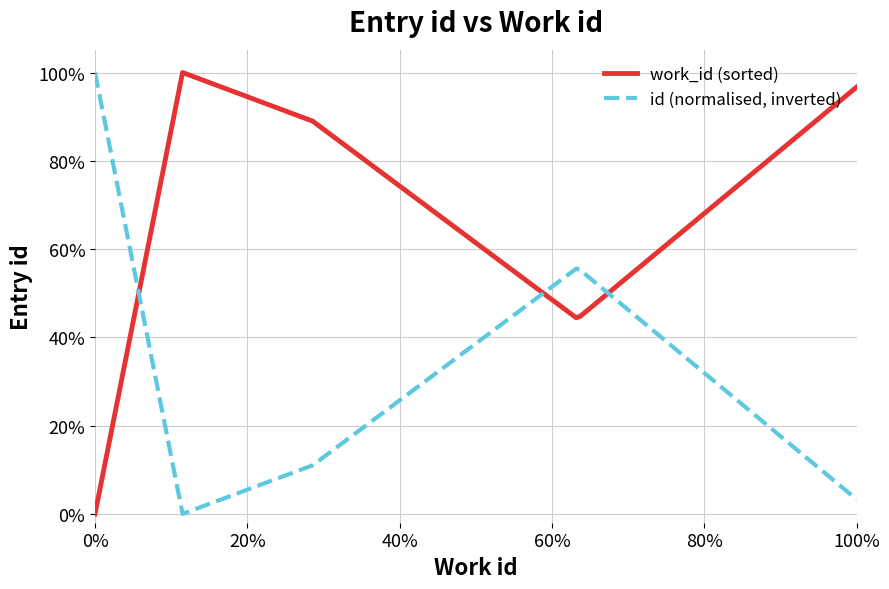

What is the difference between the highest and lowest values at 20%?

1.0